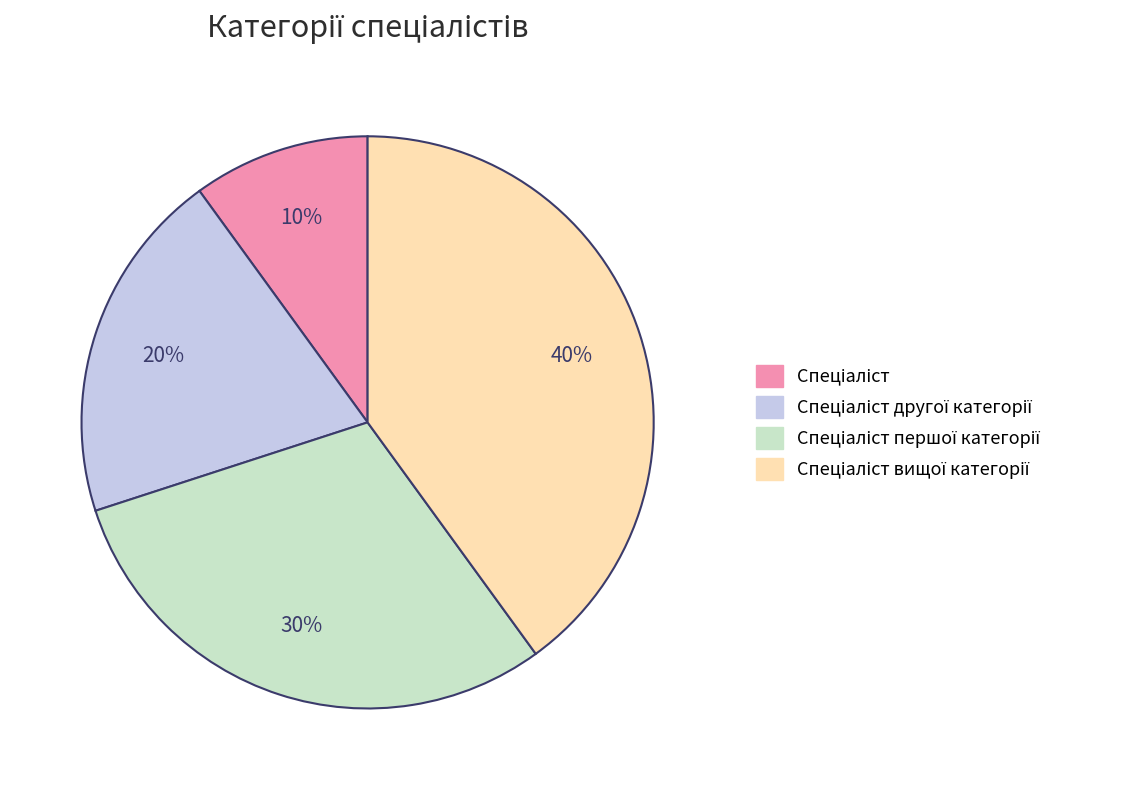

How many segments does this pie chart have?

4